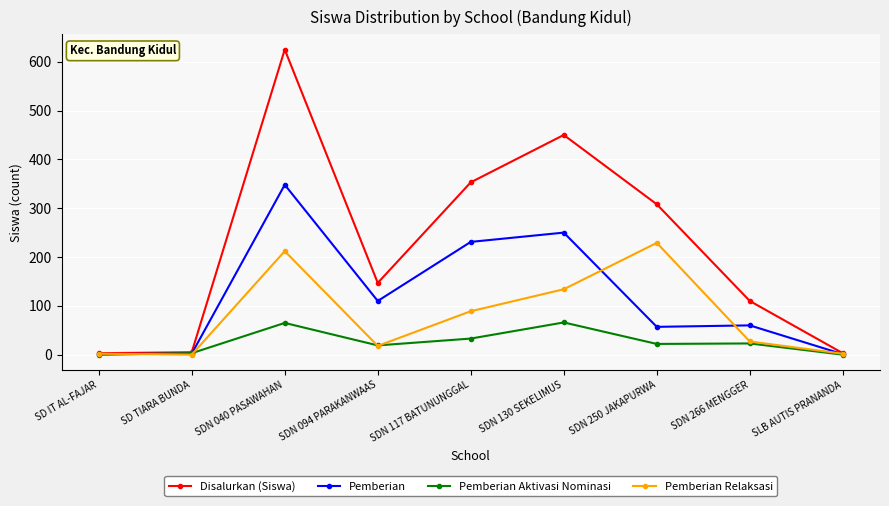

Rank the series by their maximum value, from lowest to highest.

Pemberian Aktivasi Nominasi, Pemberian Relaksasi, Pemberian, Disalurkan (Siswa)